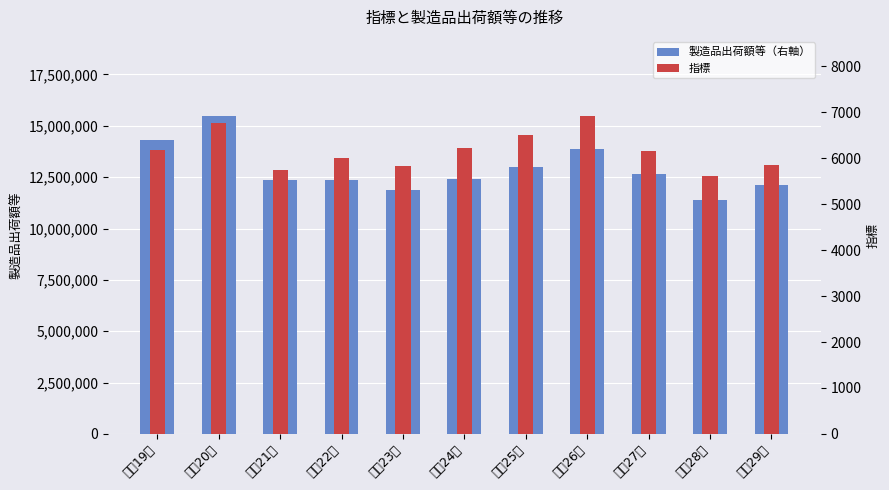

List the series in order of their overall mean, lowest first.

指標, 製造品出荷額等（右軸）